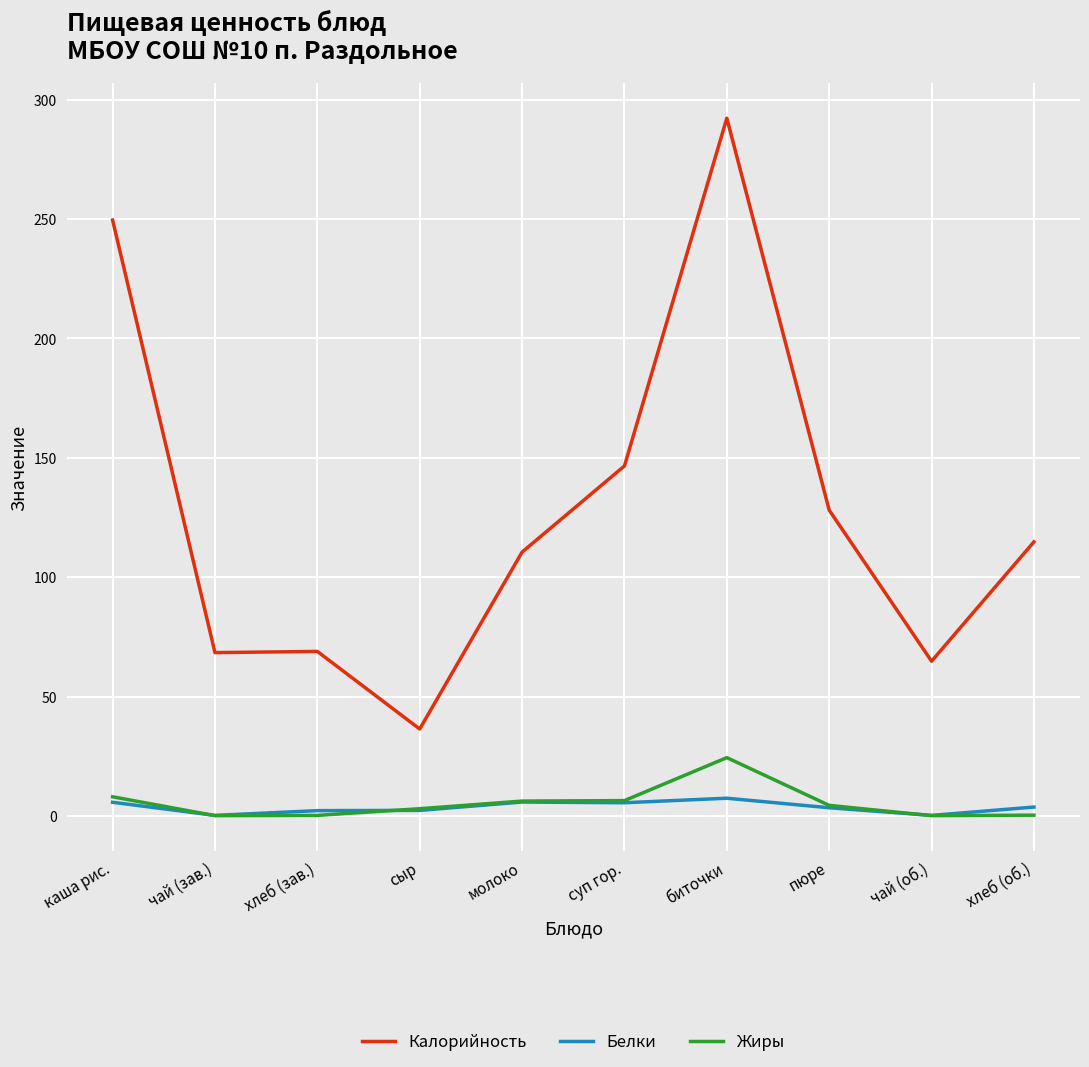

True or false: Калорийность and Белки cross at least once.

False